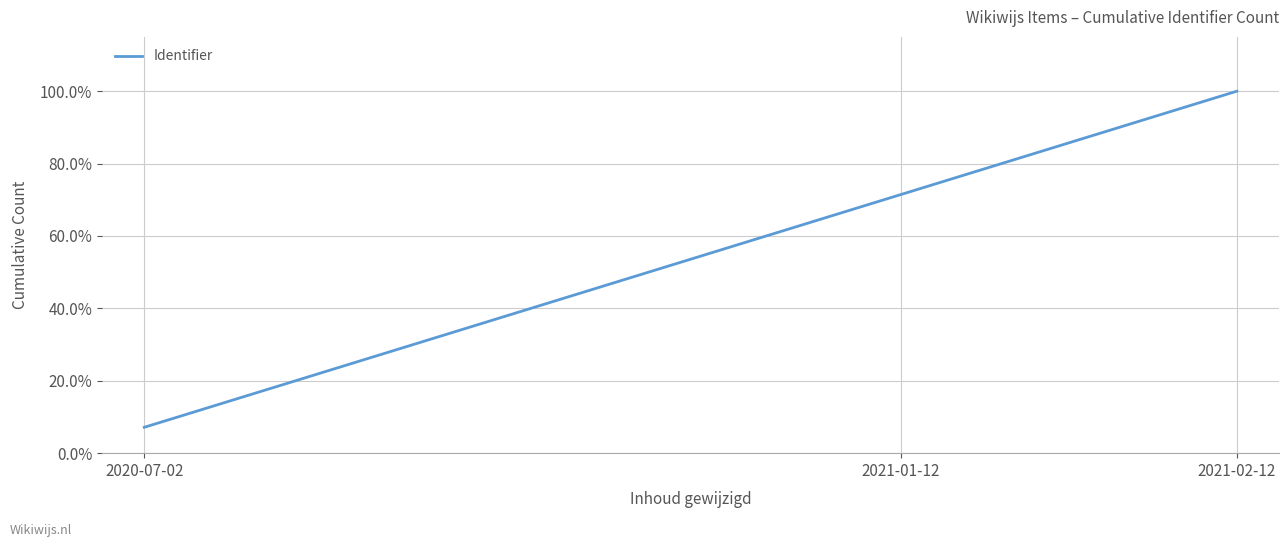

How many categories are shown in the chart?

14